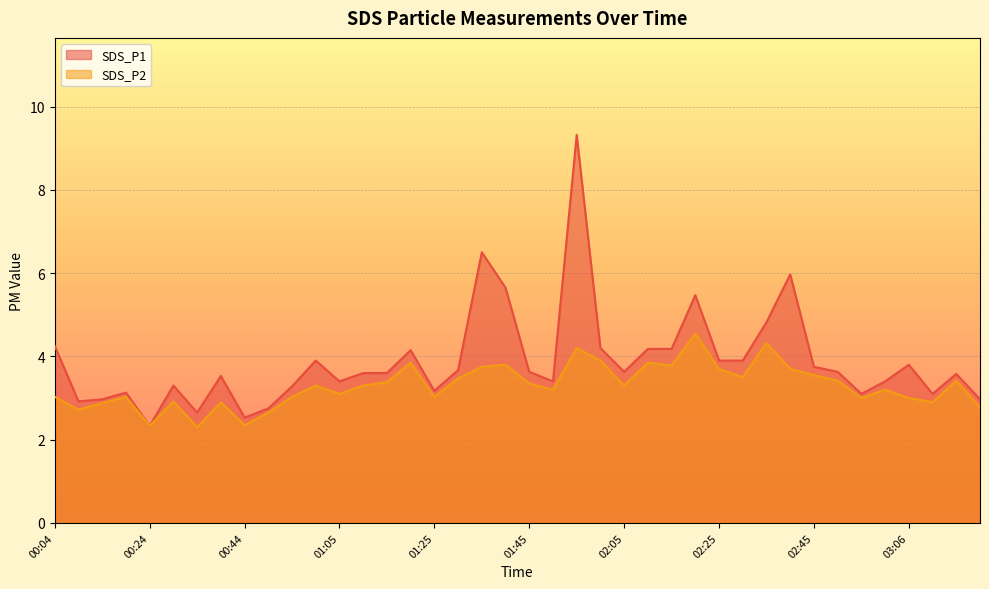

Which series has the largest total across all categories?

SDS_P1